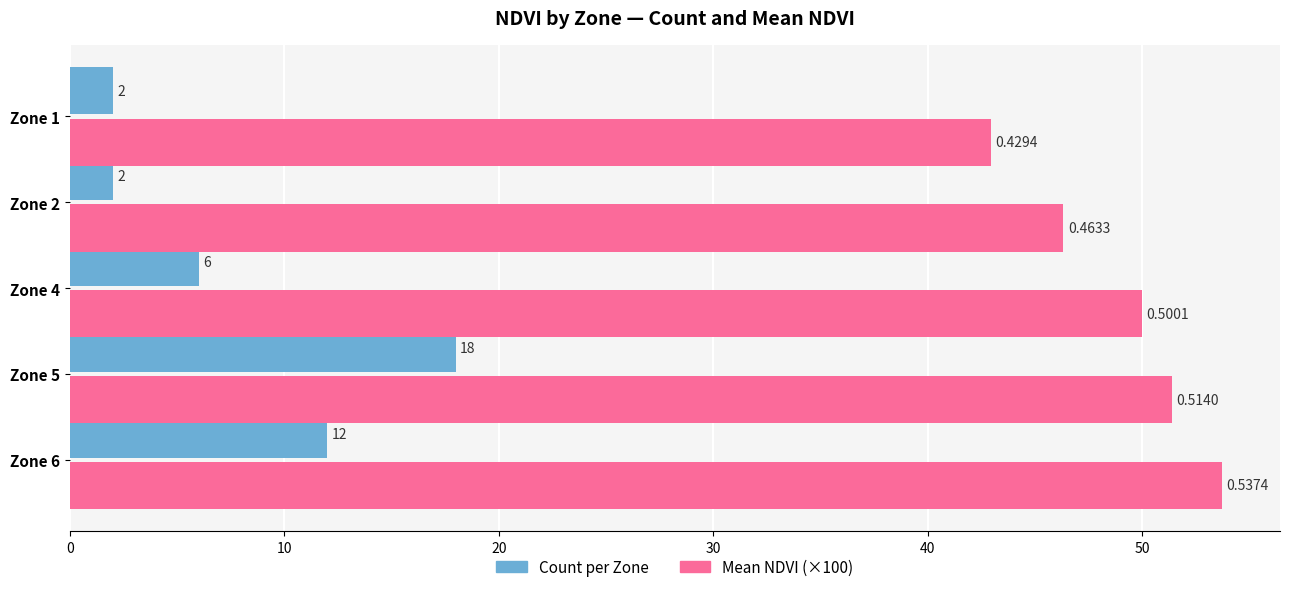

How many data points does each series have?

5